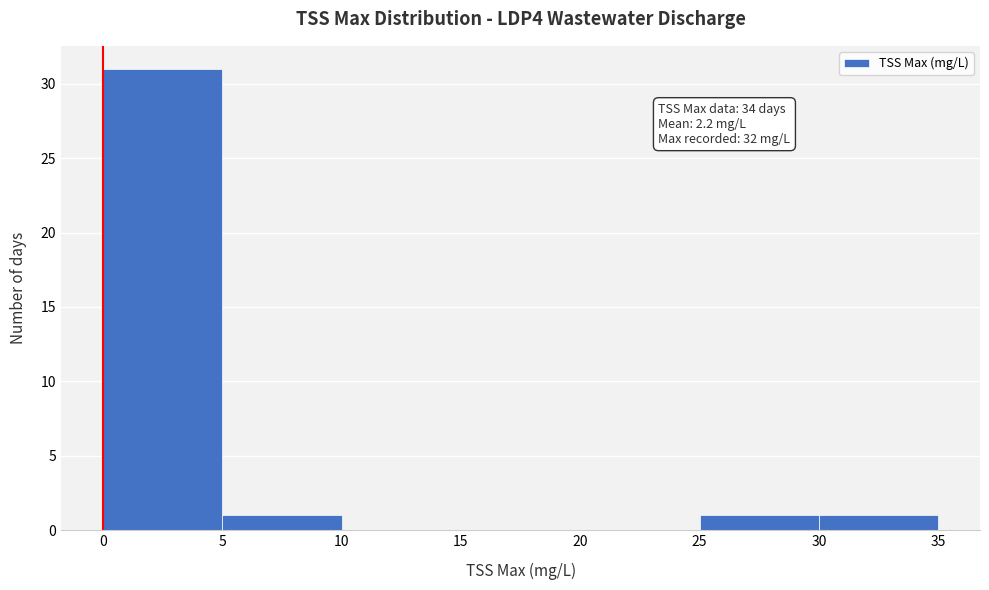

Over which range of the x-axis is the bar tallest?

0 to 5